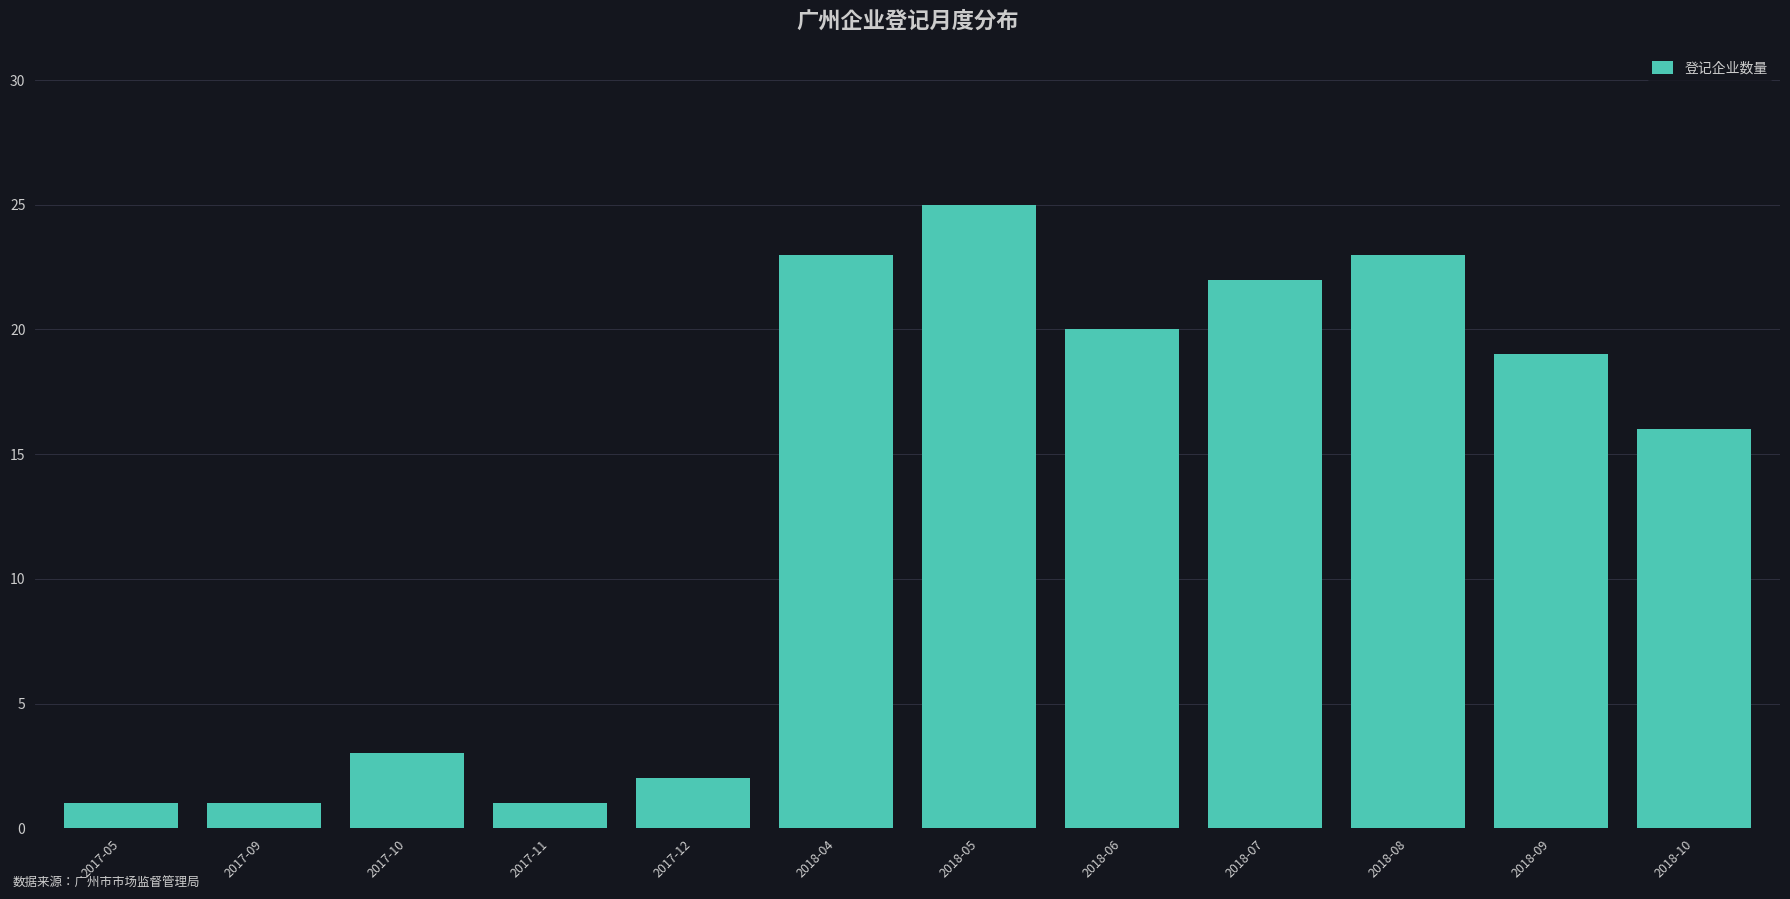

Reading left to right, list all the values displayed in this chart.

2017-05=1	2017-09=1	2017-10=3	2017-11=1	2017-12=2	2018-04=23	2018-05=25	2018-06=20	2018-07=22	2018-08=23	2018-09=19	2018-10=16